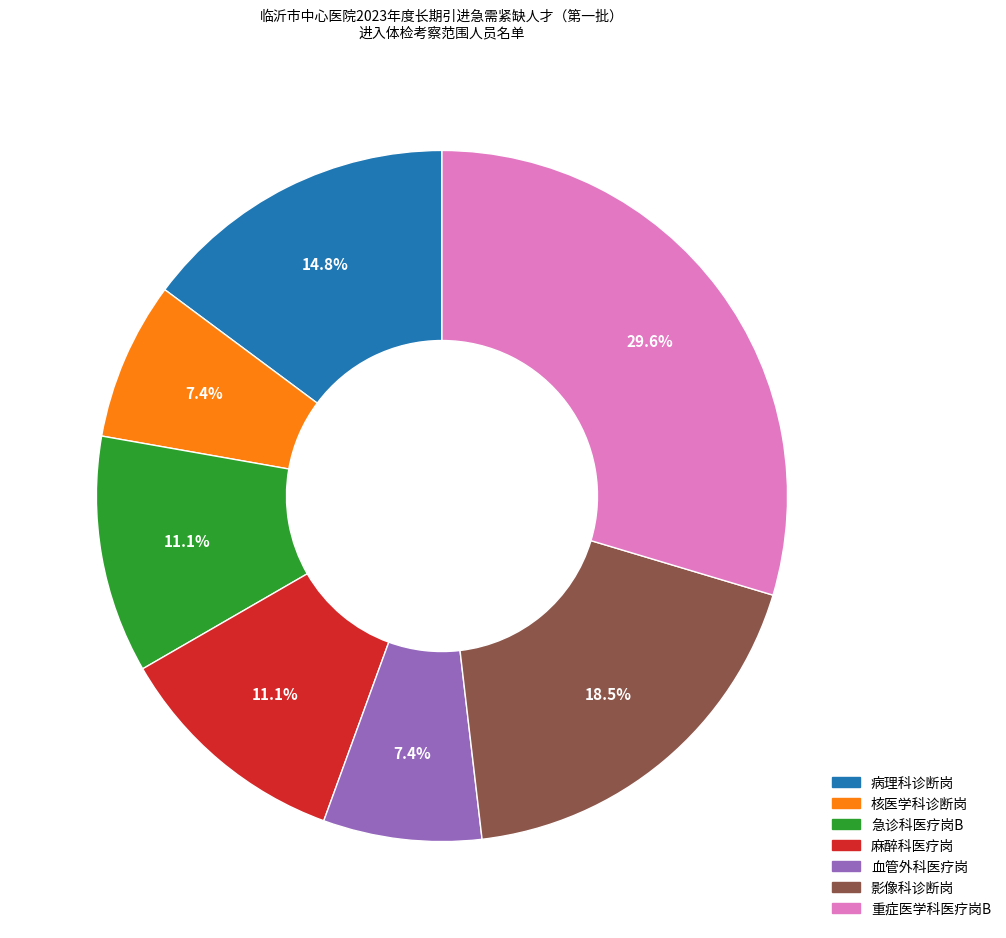

Is the sum of 血管外科医疗岗 and 病理科诊断岗 greater than half?

No